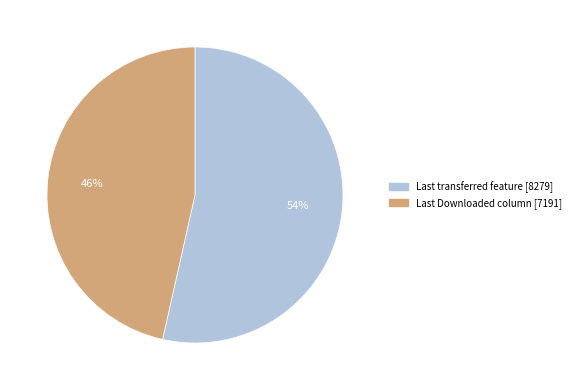

Which slice is the largest?

Last transferred feature [8279]